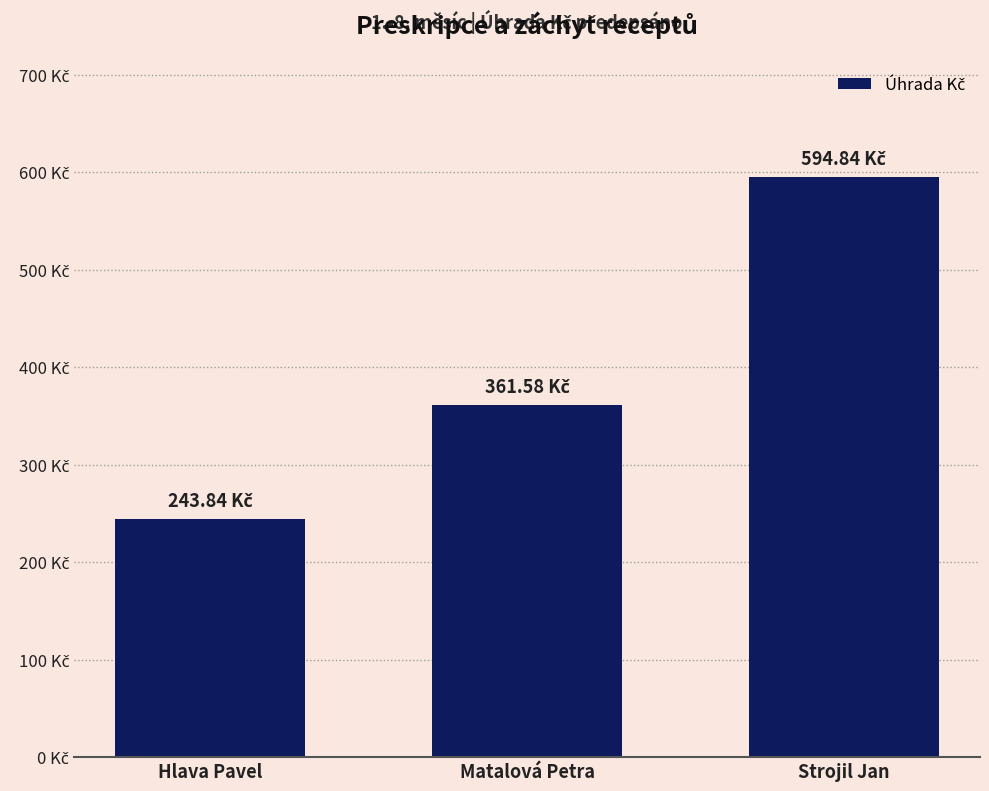

Are the bars horizontal?

No